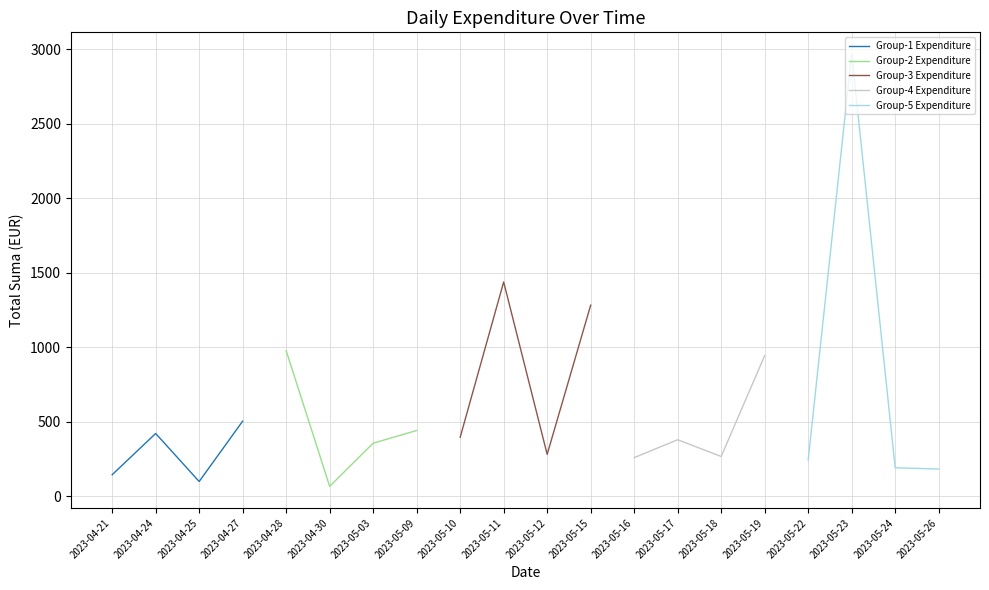

Where is the first local maximum for Group-1 Expenditure?

2023-04-24